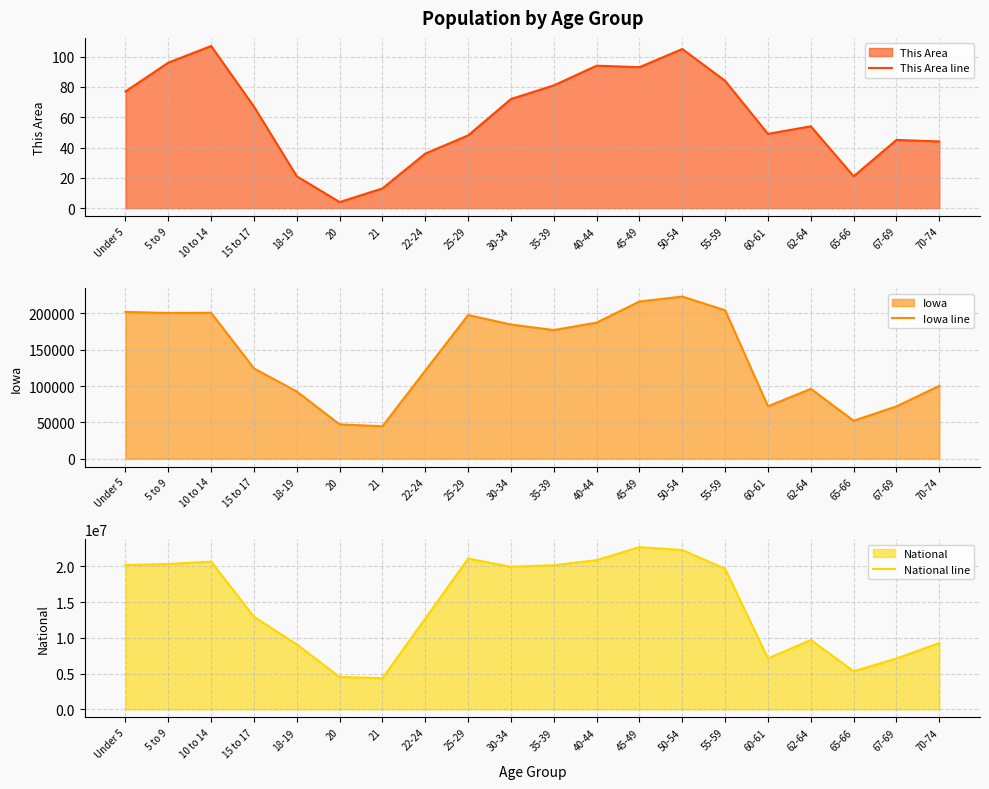

True or false: National line and This Area line cross at least once.

False